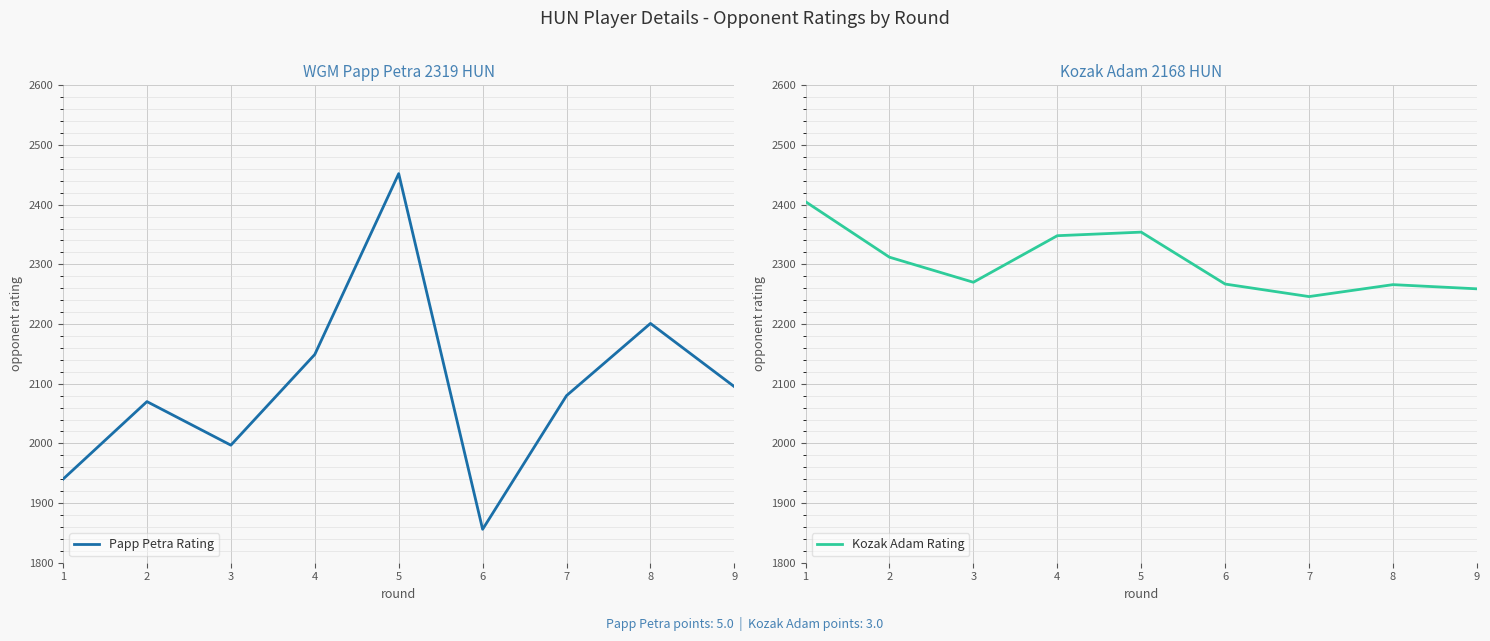

True or false: Papp Petra Rating and Kozak Adam Rating cross at least once.

True